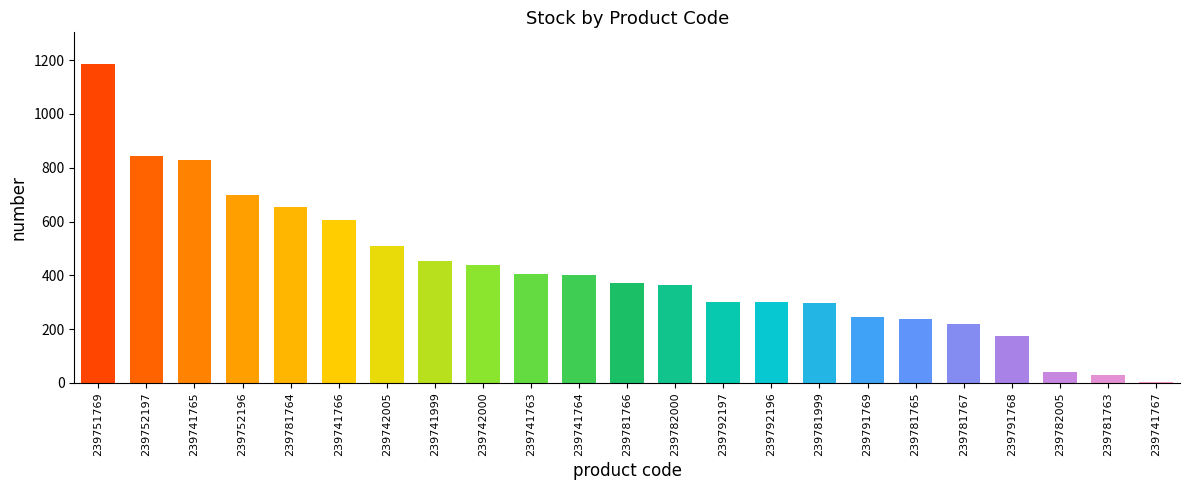

Which category has the highest value across all series?

239751769